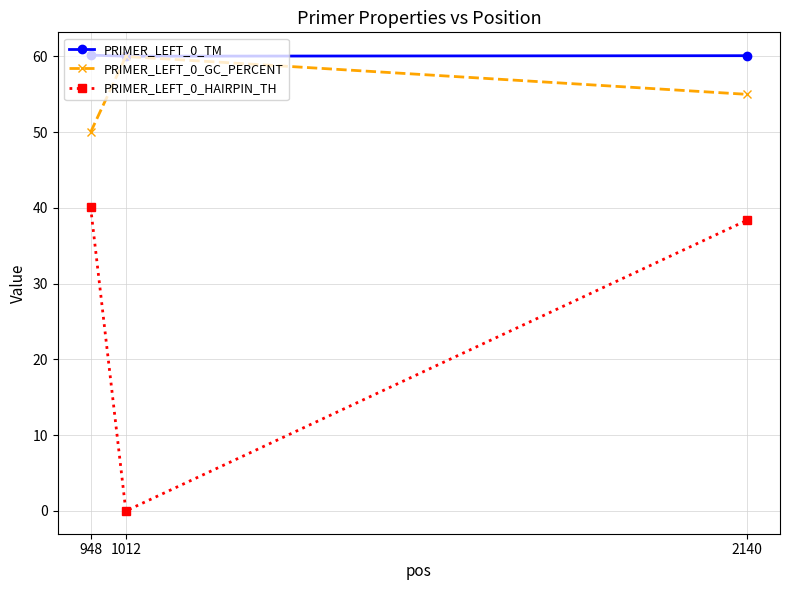

What is the total value across all series at 2140?

153.5